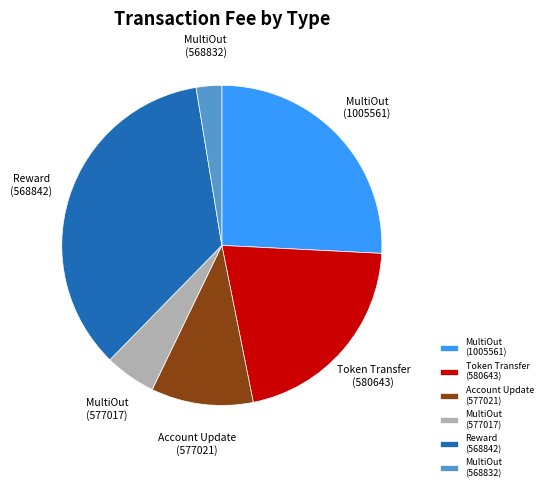

Do Reward (568842) and MultiOut (1005561) together represent more than half of the pie?

Yes